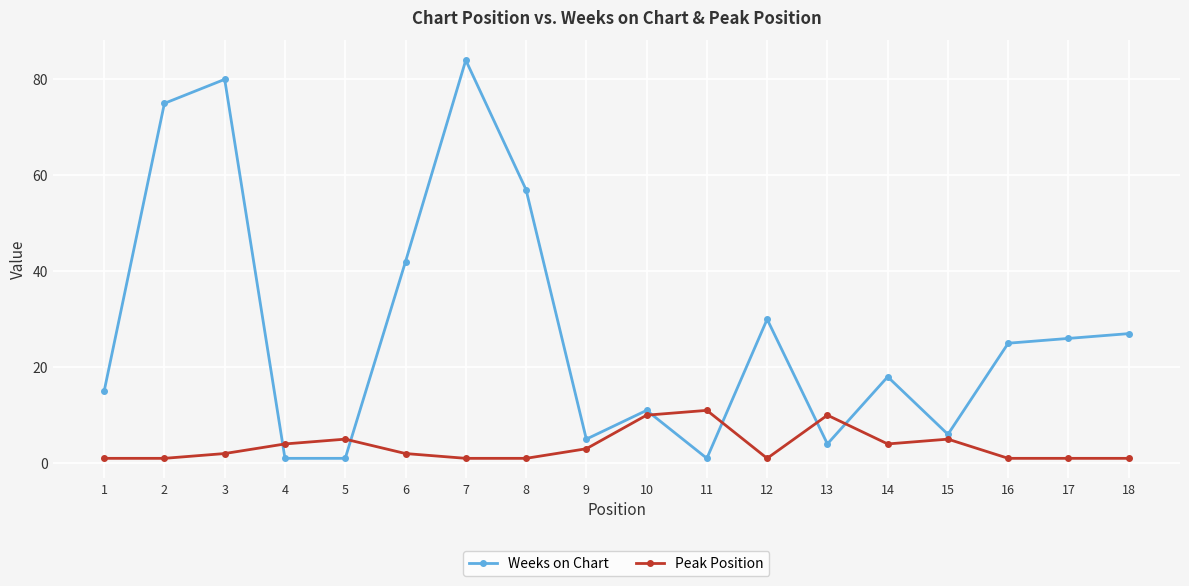

Which category has the highest value in the Peak Position series?

11